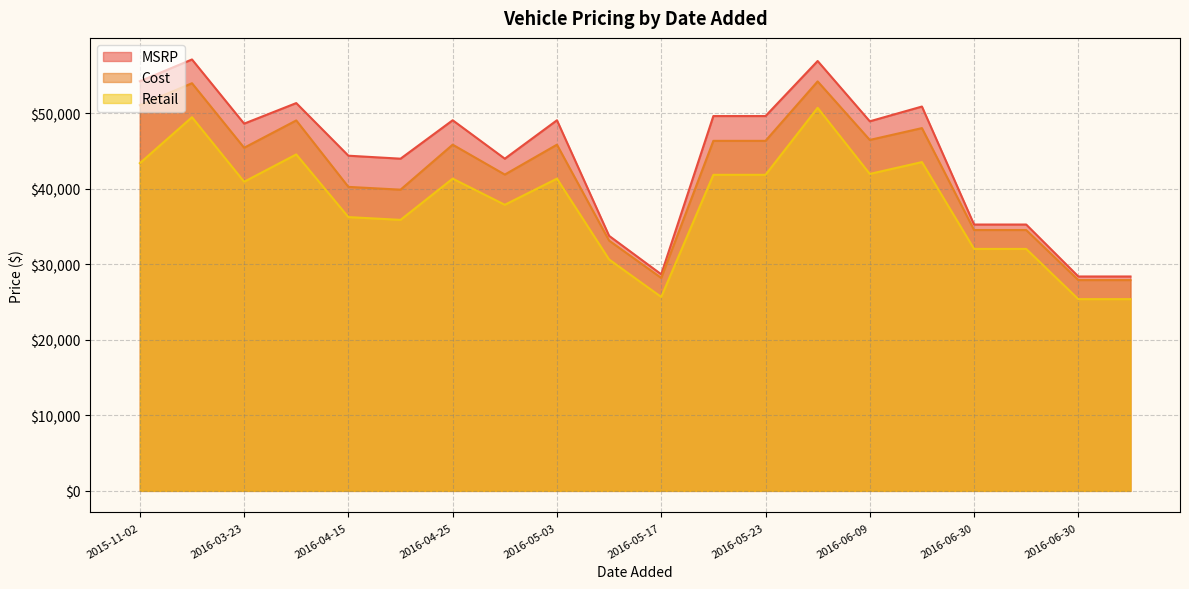

At which category does Cost reach its first local valley?

2016-03-23